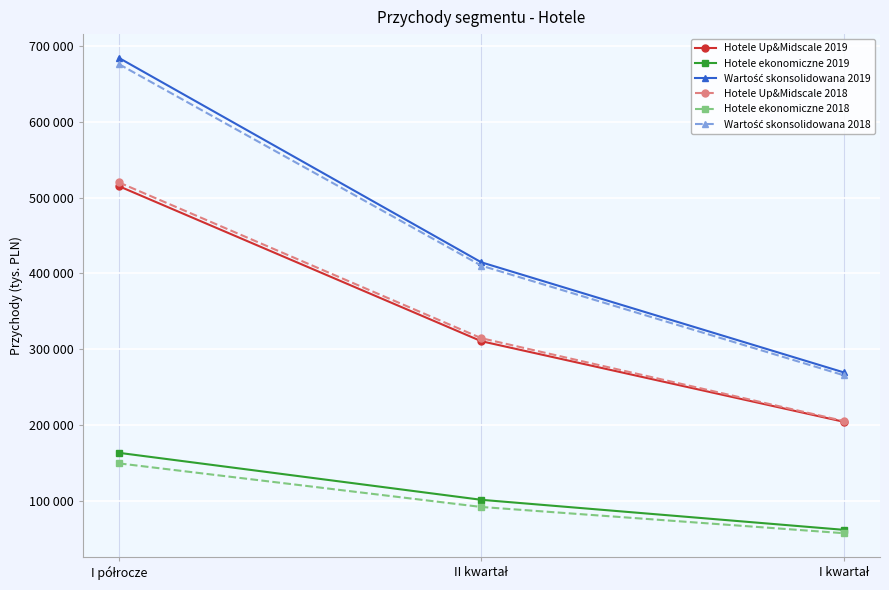

Reading right to left, transcribe all the data shown in this chart.

Hotele Up&Midscale 2019: 204375	310586	514961
Hotele ekonomiczne 2019: 61940	101512	163452
Wartość skonsolidowana 2019: 269473	414579	684052
Hotele Up&Midscale 2018: 205383	314555	519938
Hotele ekonomiczne 2018: 57489	92069	149558
Wartość skonsolidowana 2018: 265666	410204	675870